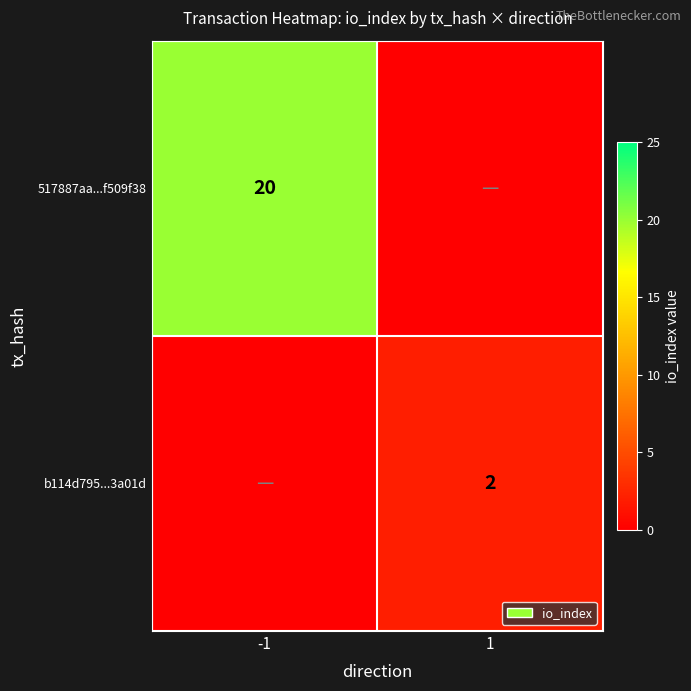

True or false: b114d795...3a01d has a value of 3 at 1.

False